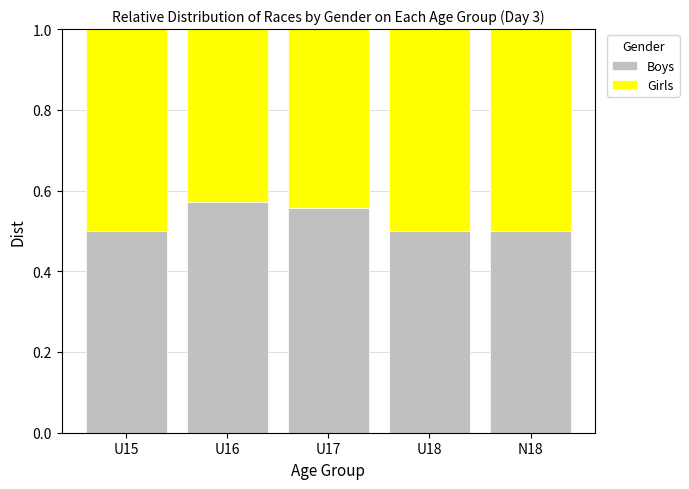

The Boys series shows 0.2 at U16. True or false?

False